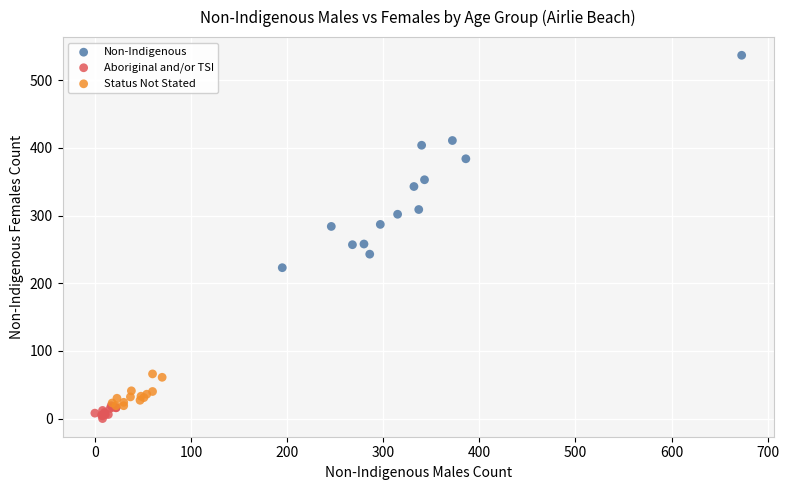

Which series reaches the maximum Y coordinate?

Non-Indigenous